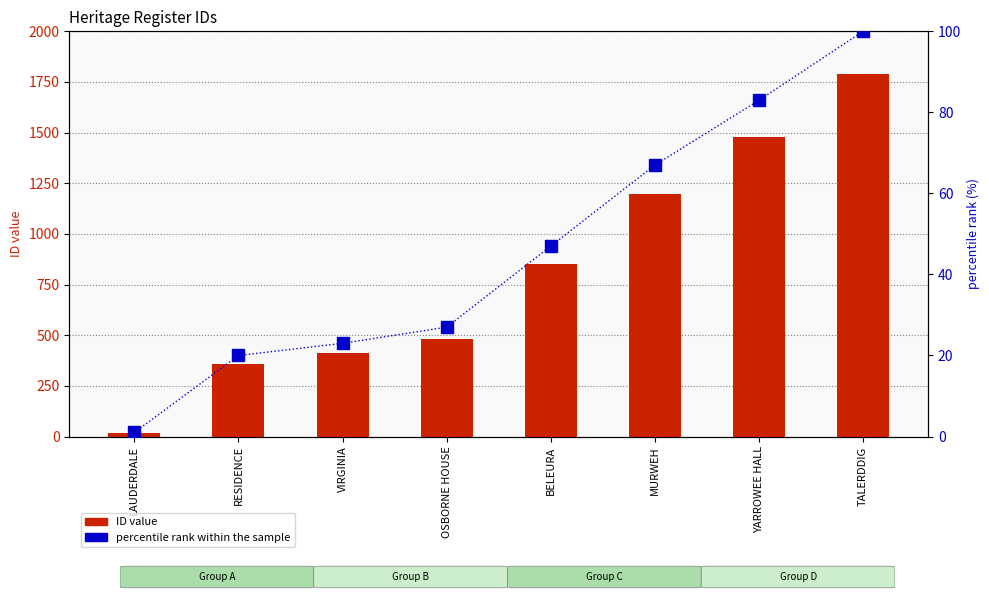

Where is percentile rank within the sample nearest to the value 50?

BELEURA